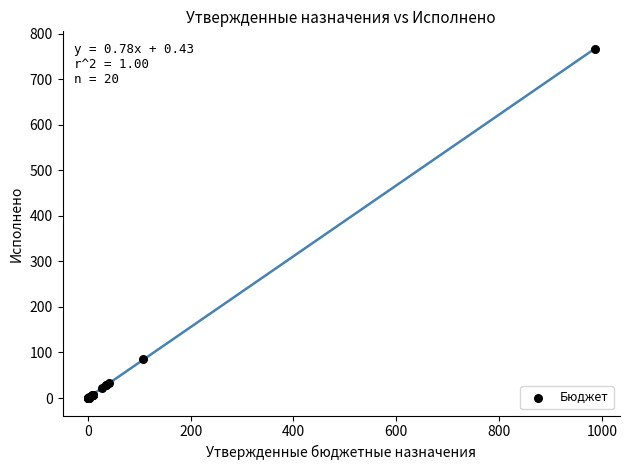

What Y value in the scatter plot is closest to 383?

86.4